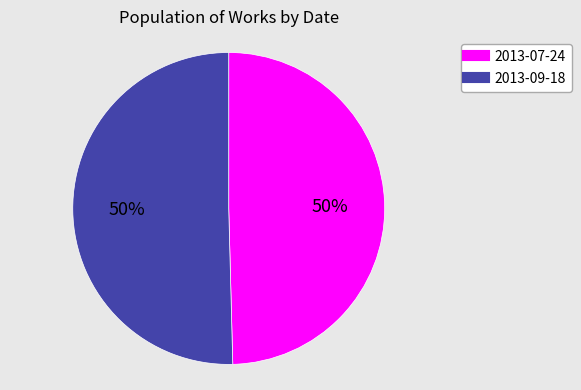

How many slices are in this pie chart?

2